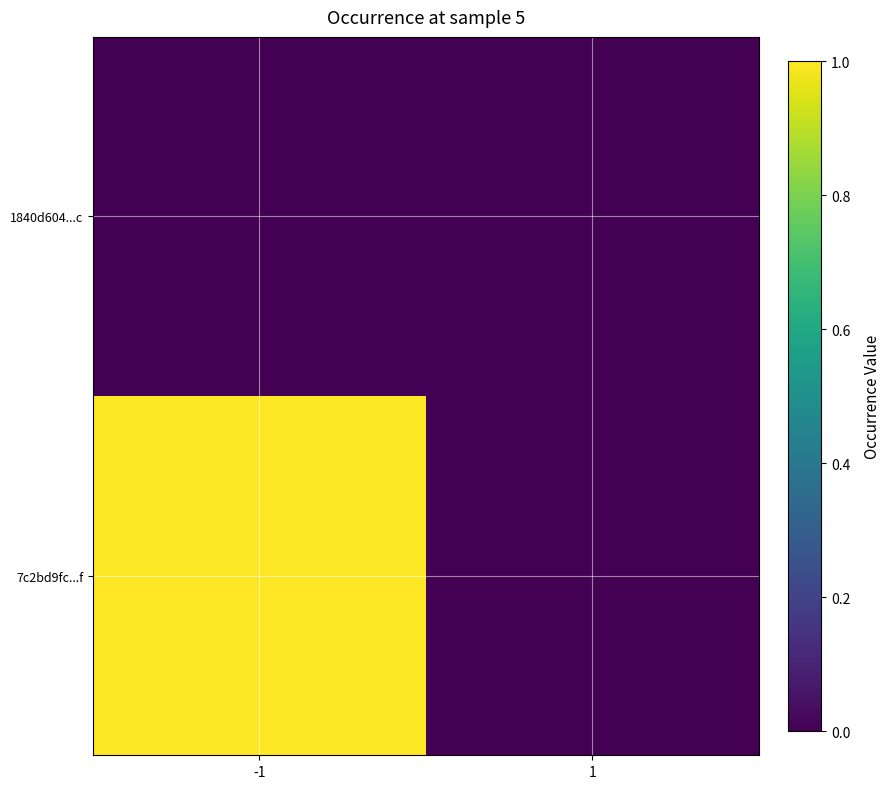

Count the number of data series in this chart.

2